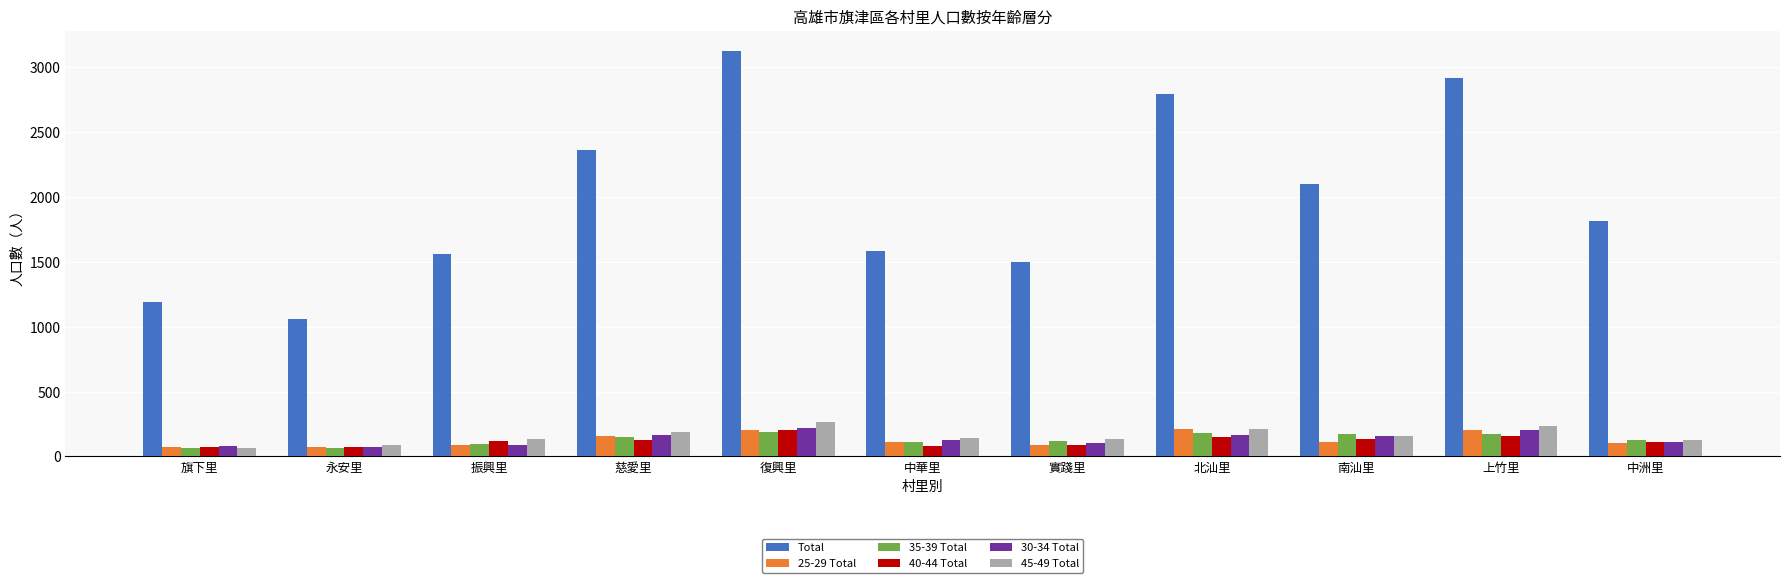

Where is Total nearest to the value 2092?

南汕里